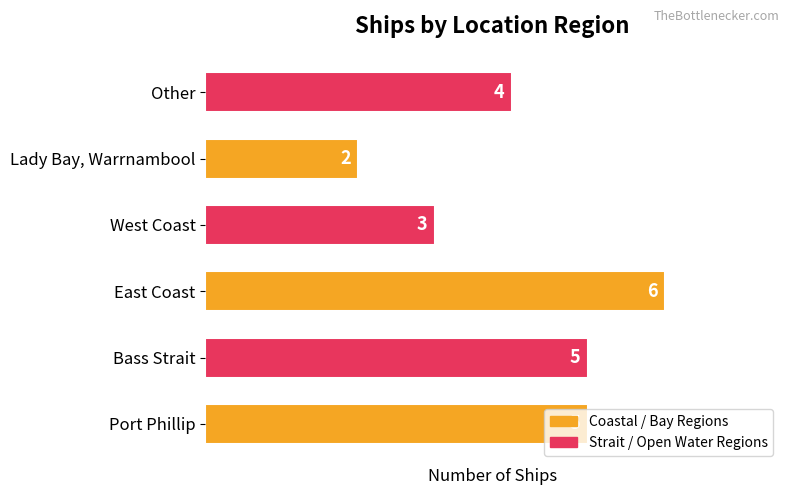

How many data points does each series have?

6